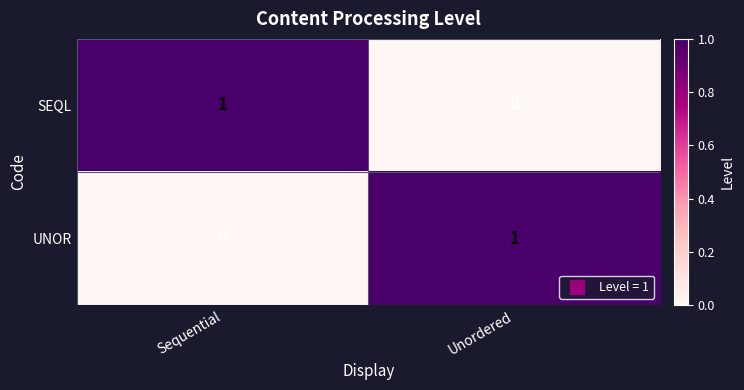

The SEQL series shows 1 at Sequential. True or false?

True